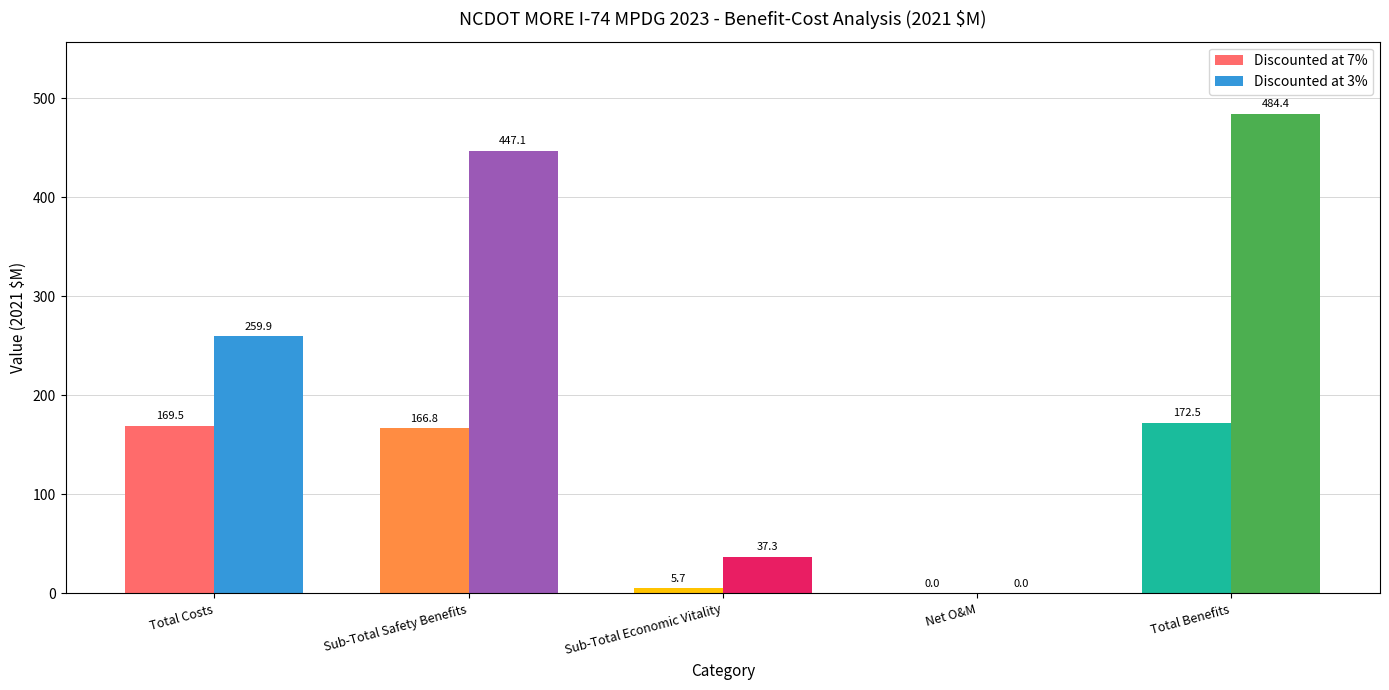

What is the total value across all series at Sub-Total Safety Benefits?

614.0